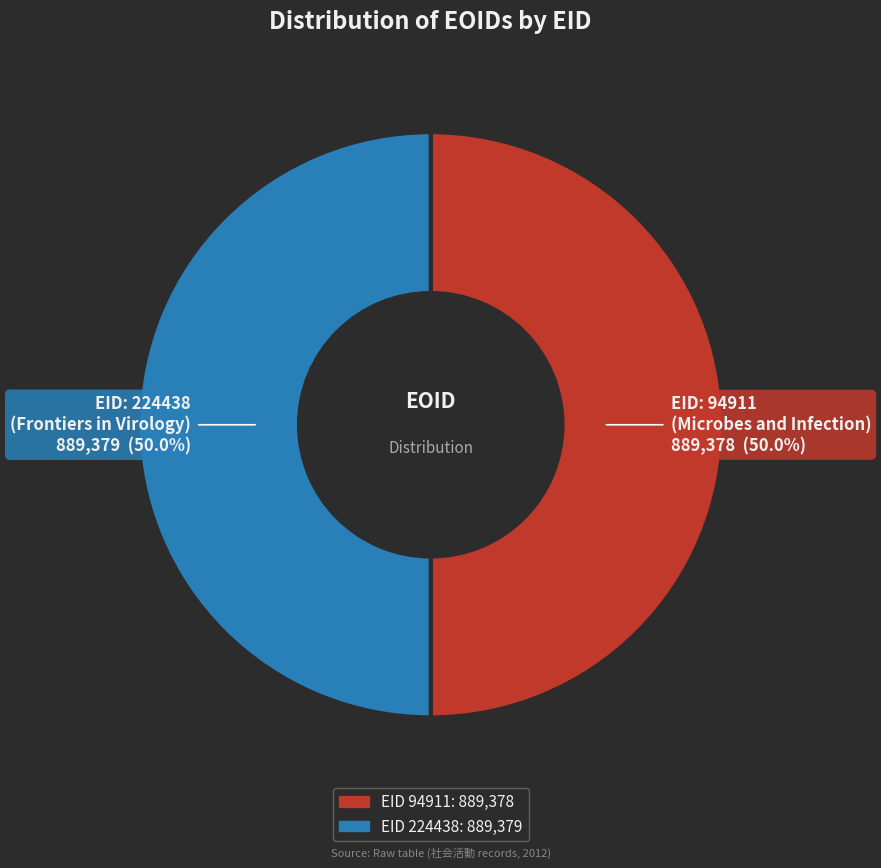

How many slices are in this pie chart?

2